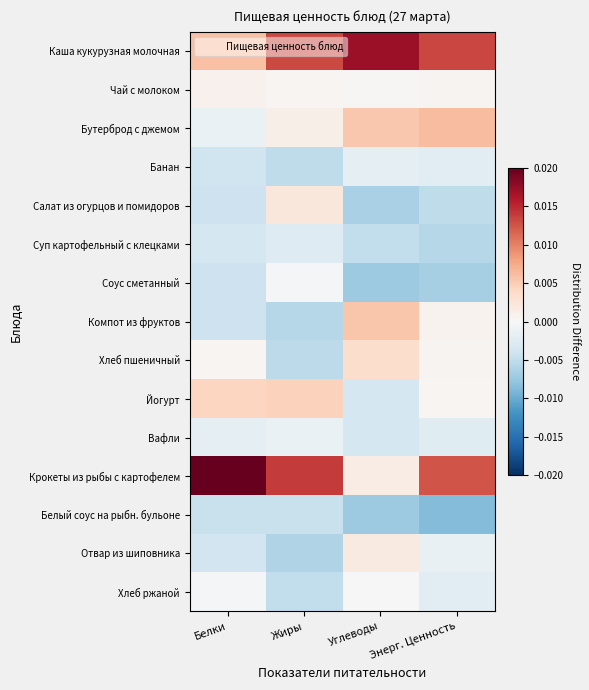

How many categories are shown in the chart?

4